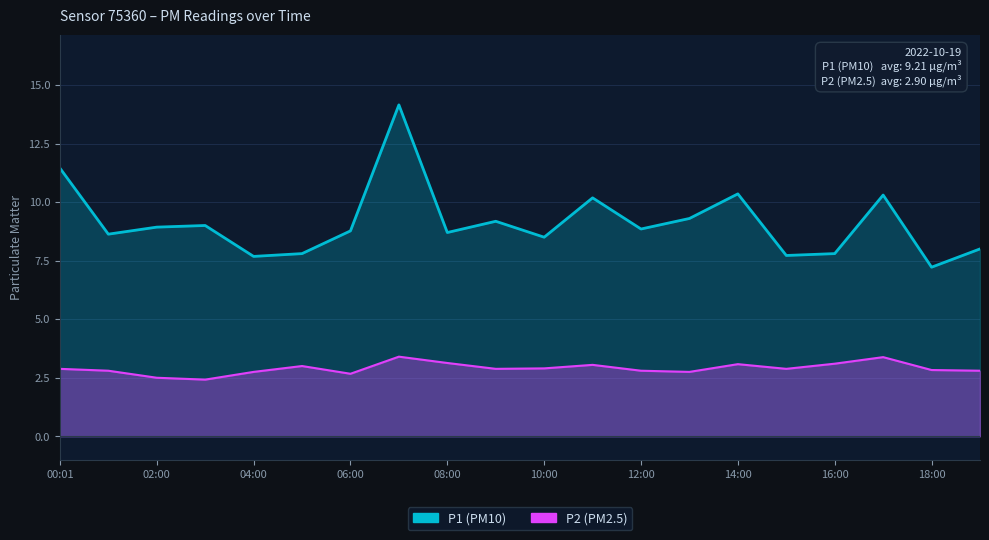

Rank the series by their maximum value, from lowest to highest.

P2, P1